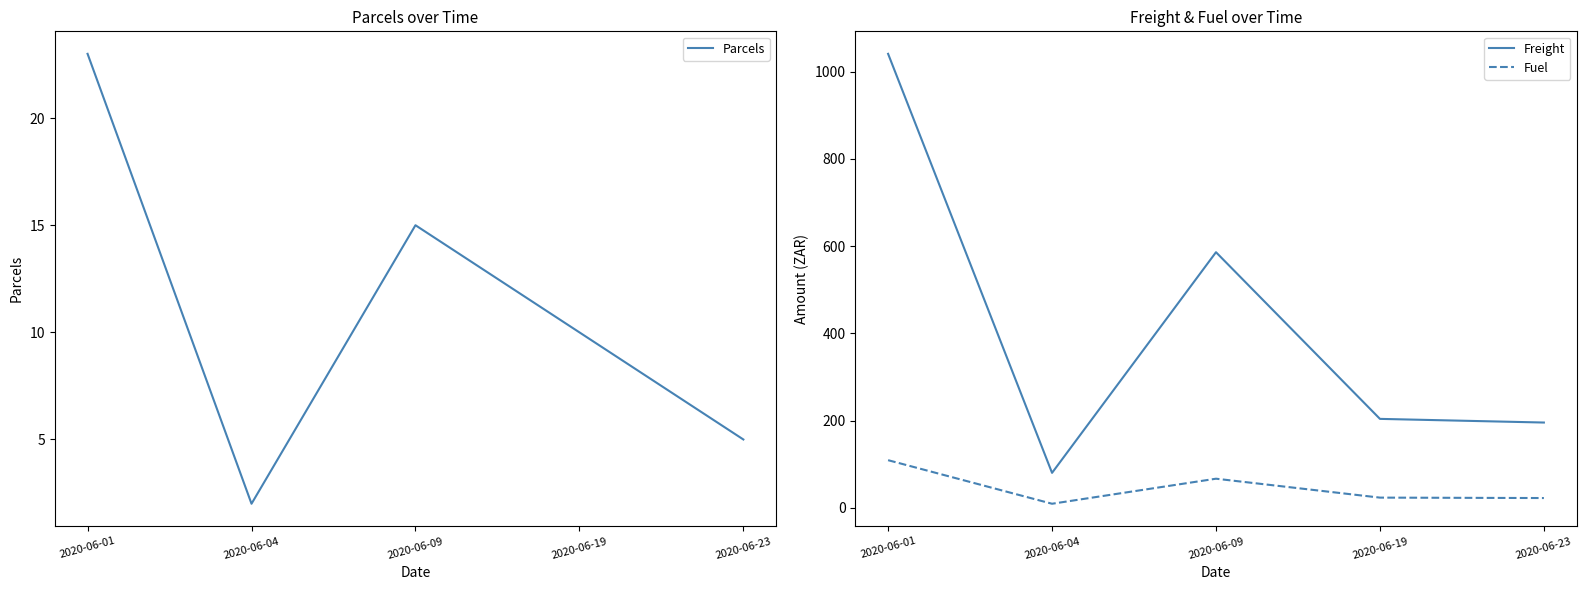

Which series has the widest spread of values?

Freight